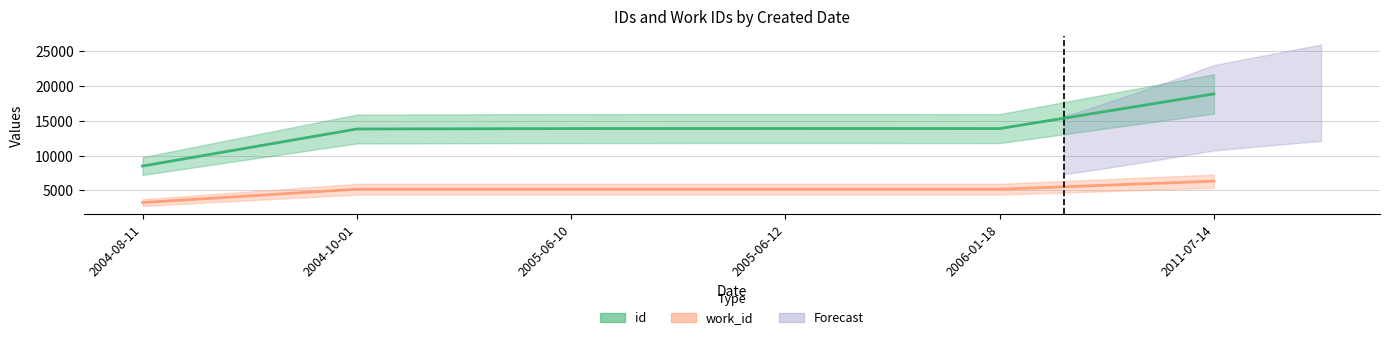

Which series has the widest spread of values?

id_values